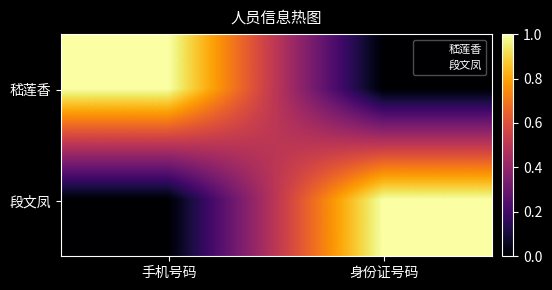

What is the total value across all series at 手机号码?

1